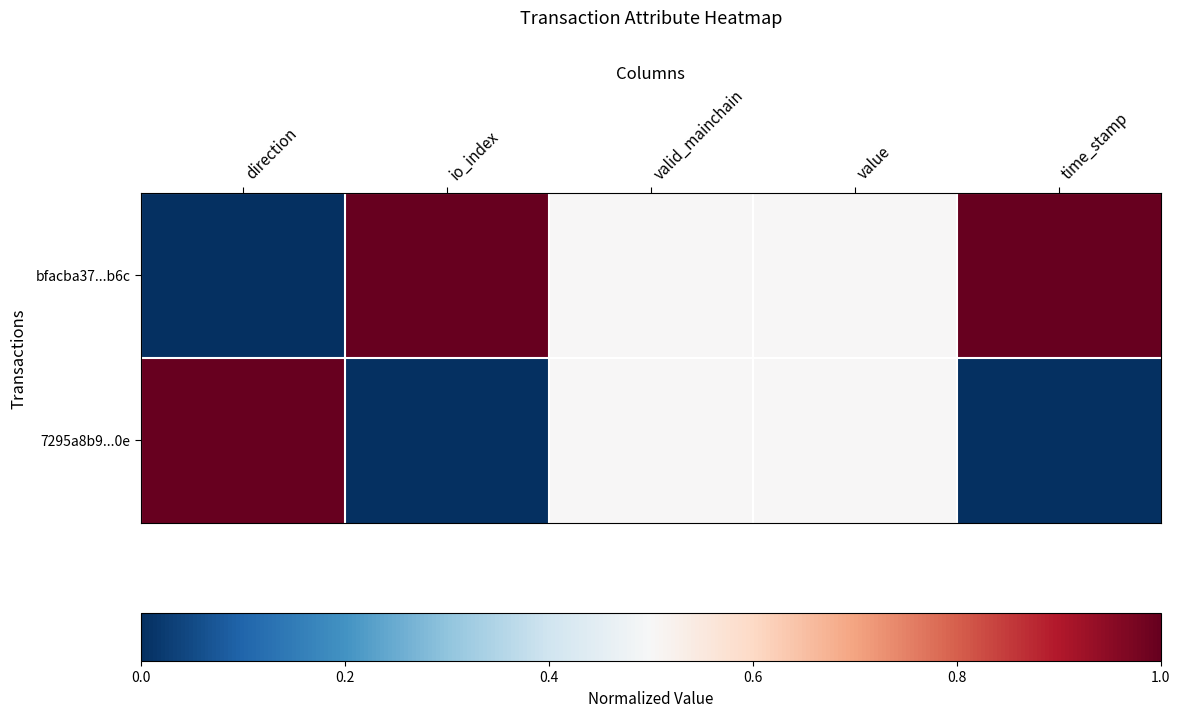

List the series in order of their peak value, lowest first.

bfacba37...b6c, 7295a8b9...0e